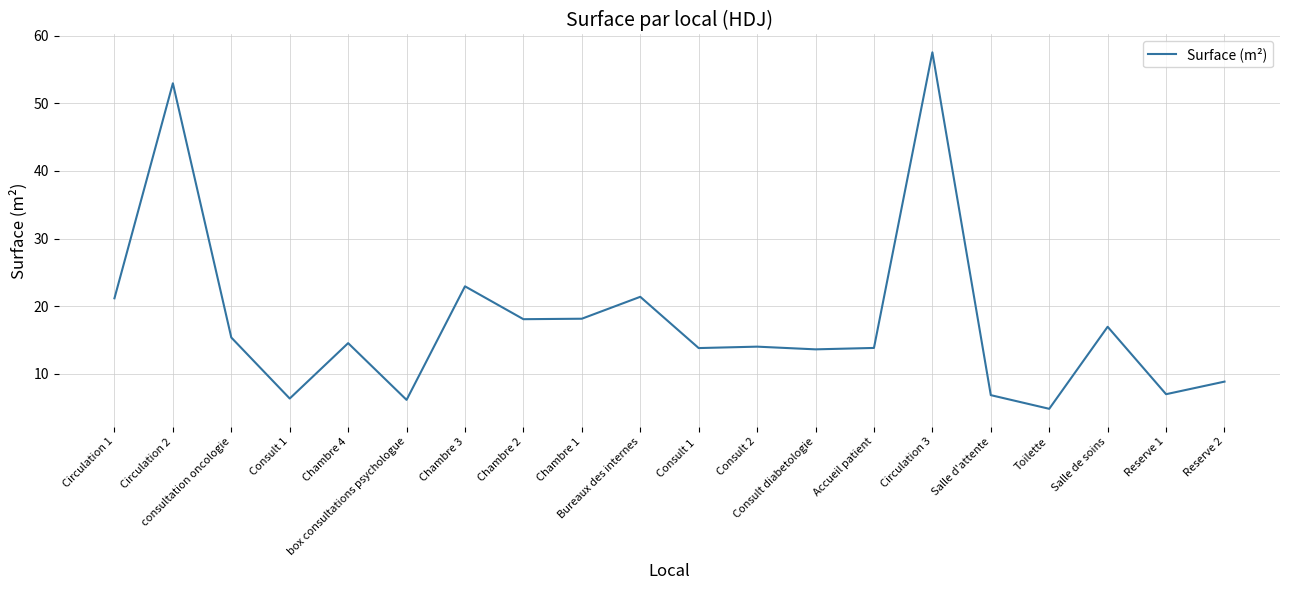

Does the chart have visible grid lines?

Yes